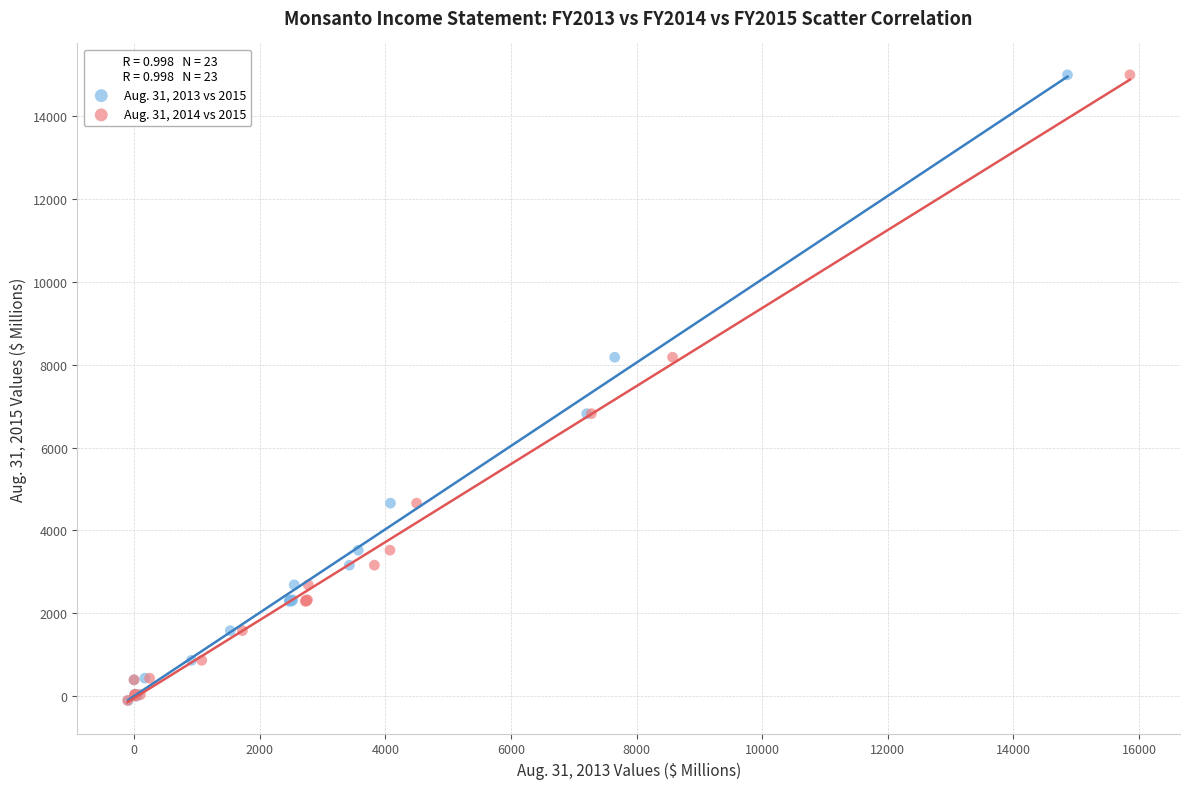

What are all the series names shown in the legend?

Aug. 31, 2013 vs 2015, Aug. 31, 2014 vs 2015